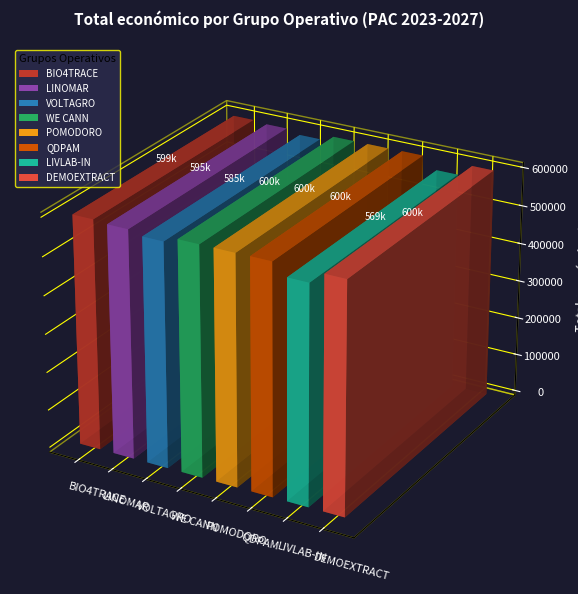

What is the ratio of the value at BIO4TRACE to the value at WE CANN?

1.0